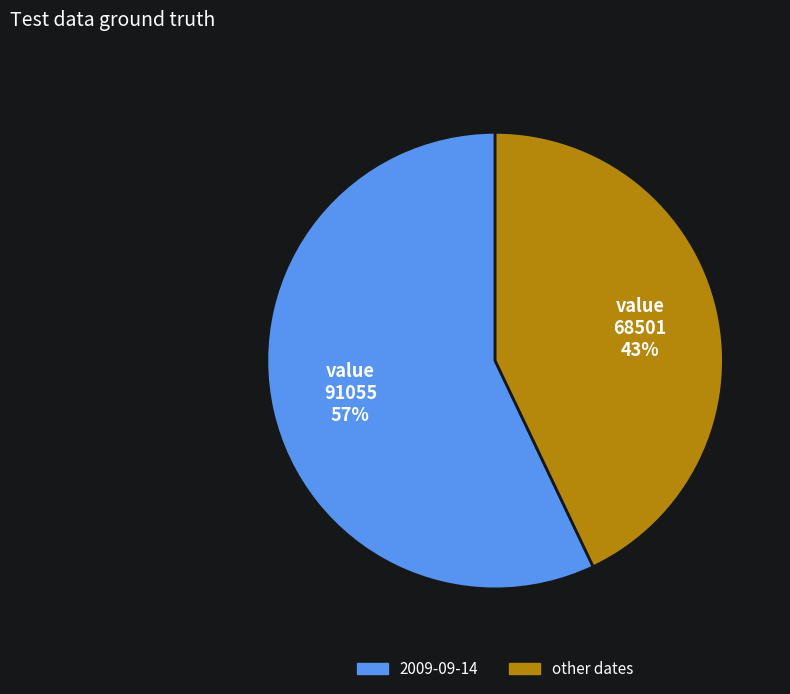

Is there any slice that represents more than half of the pie?

Yes